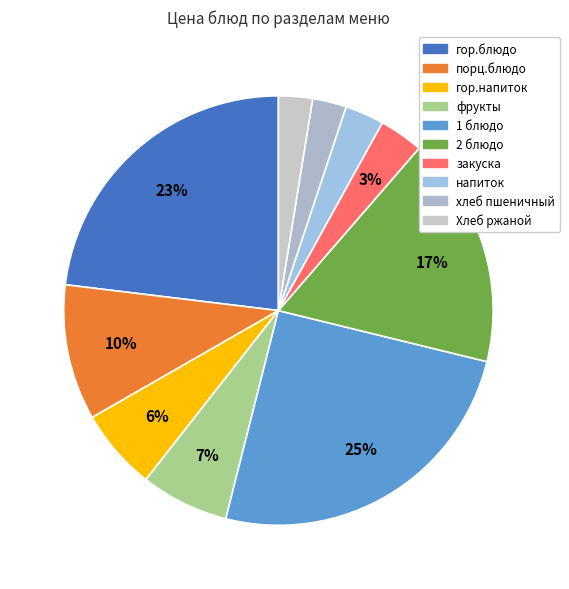

Does any single category account for the majority?

No